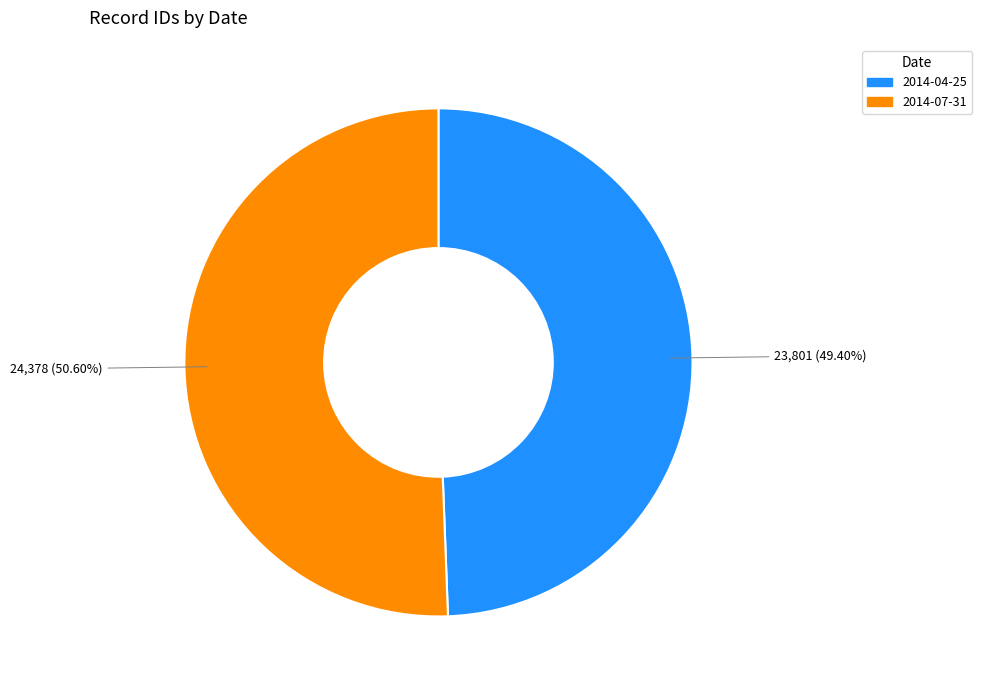

What is the largest slice in the pie chart?

2014-07-31